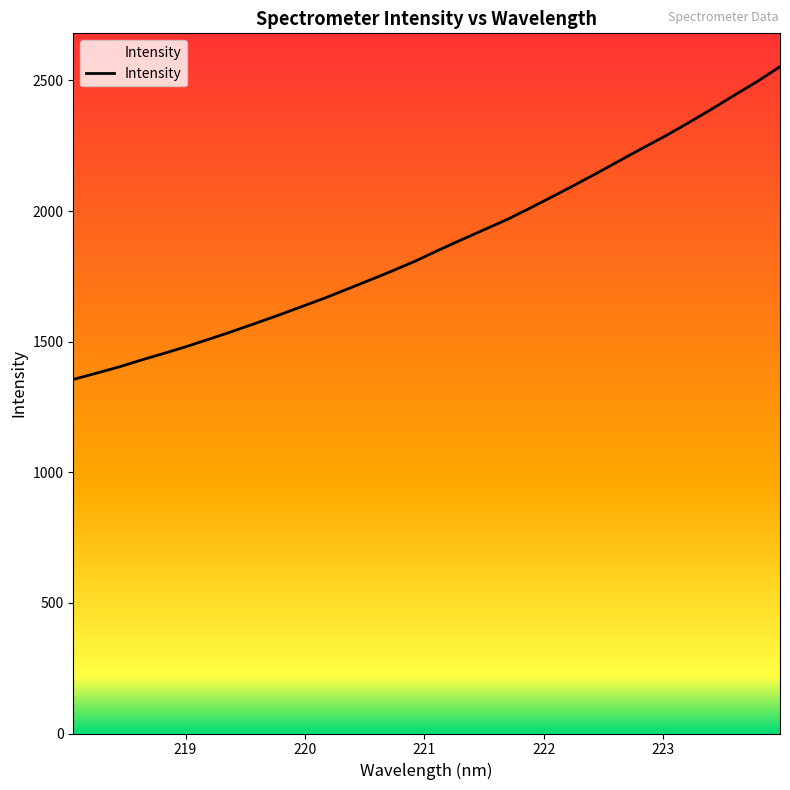

What is the maximum value shown in the chart?

2552.6